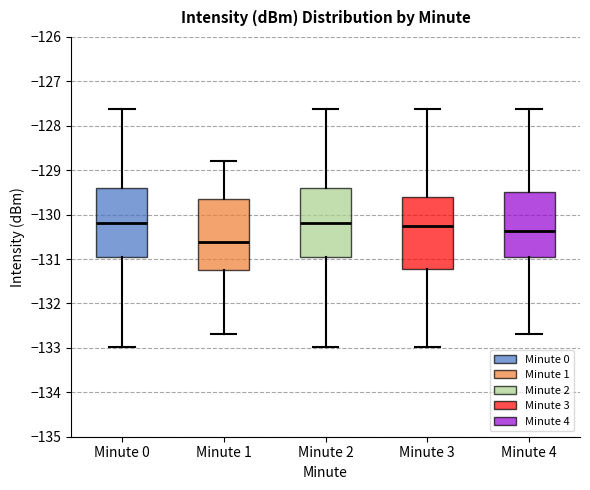

Reading left to right, read every box against the y-axis: the position of its median line, the range the box covers, and the ends of its whiskers. The values are not printed on the chart, so give them approximately, as read against the axis.

Minute 0: median -130.2, box -131.0 to -129.4, whiskers -133.0 to -127.6
Minute 1: median -130.6, box -131.2 to -129.7, whiskers -132.7 to -128.8
Minute 2: median -130.2, box -131.0 to -129.4, whiskers -133.0 to -127.6
Minute 3: median -130.2, box -131.2 to -129.6, whiskers -133.0 to -127.6
Minute 4: median -130.4, box -131.0 to -129.5, whiskers -132.7 to -127.6